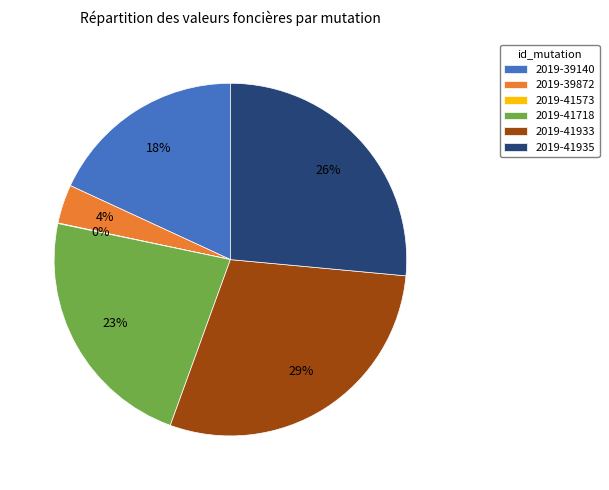

Do 2019-41935 and 2019-39872 together represent more than half of the pie?

No